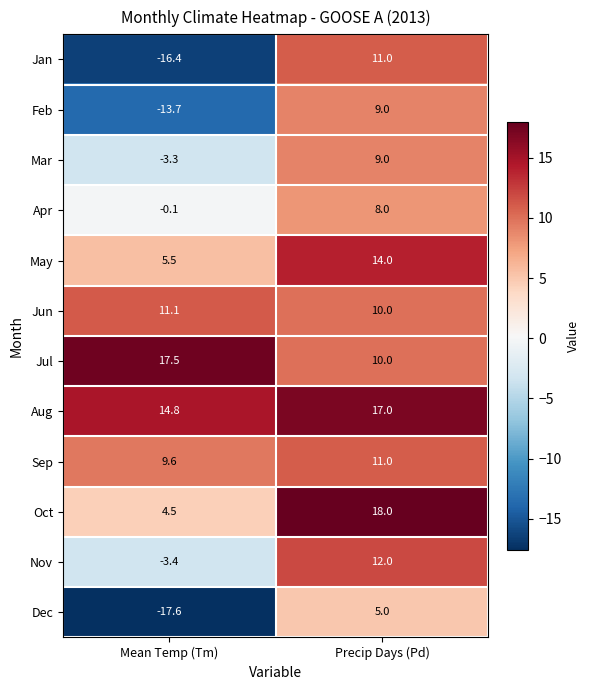

Where is Mar nearest to the value 2?

Mean Temp (Tm)